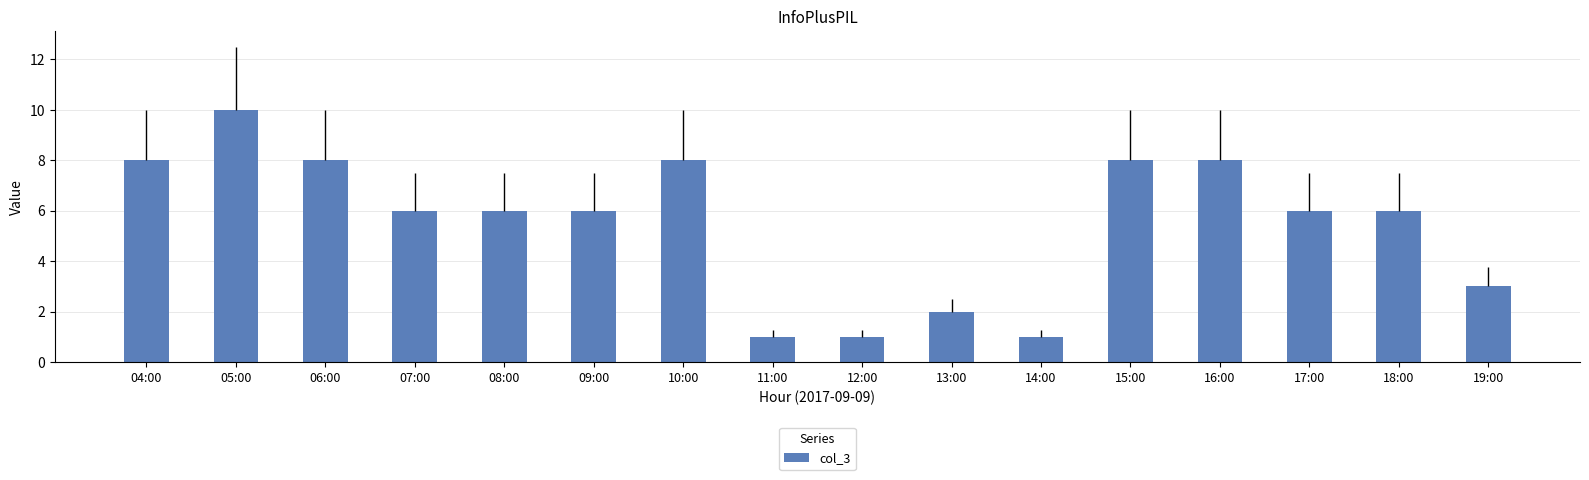

Are the bars horizontal?

No